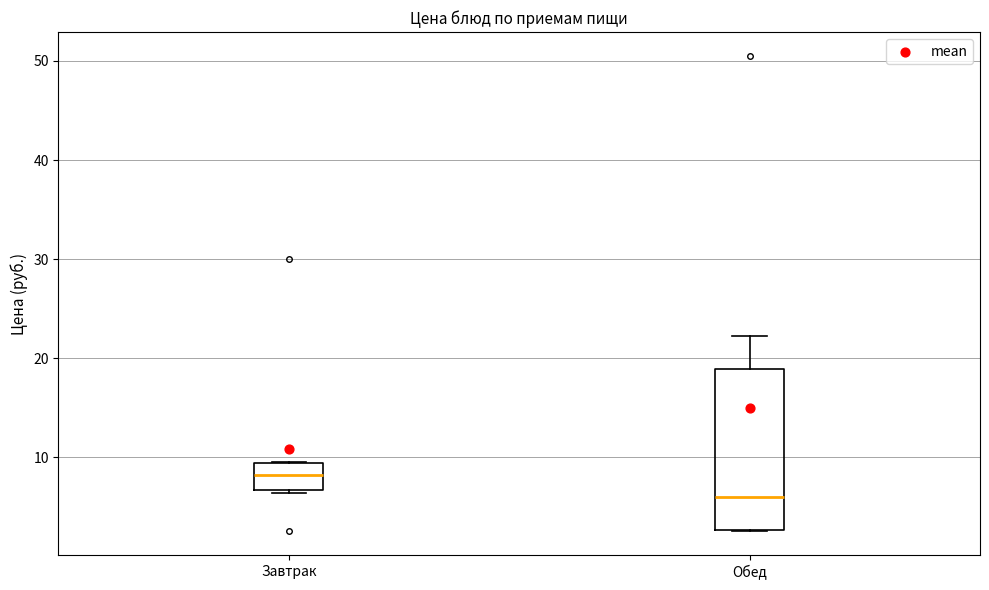

Reading left to right, read every box against the y-axis: the position of its median line, the range the box covers, and the ends of its whiskers. The values are not printed on the chart, so give them approximately, as read against the axis.

Завтрак: median 8, box 7 to 9, whiskers 6 to 10
Обед: median 6, box 3 to 19, whiskers 3 to 22